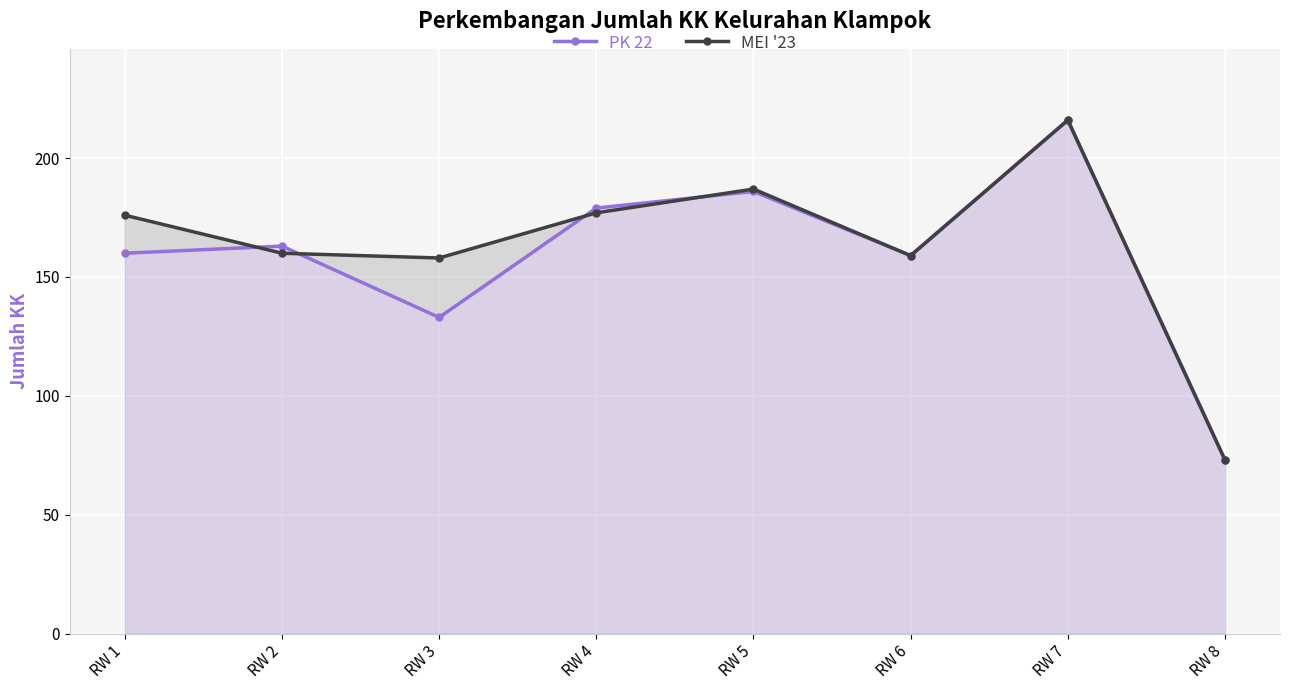

Is the value of MEI '23 at RW 3 greater than the value of PK 22 at RW 4?

No